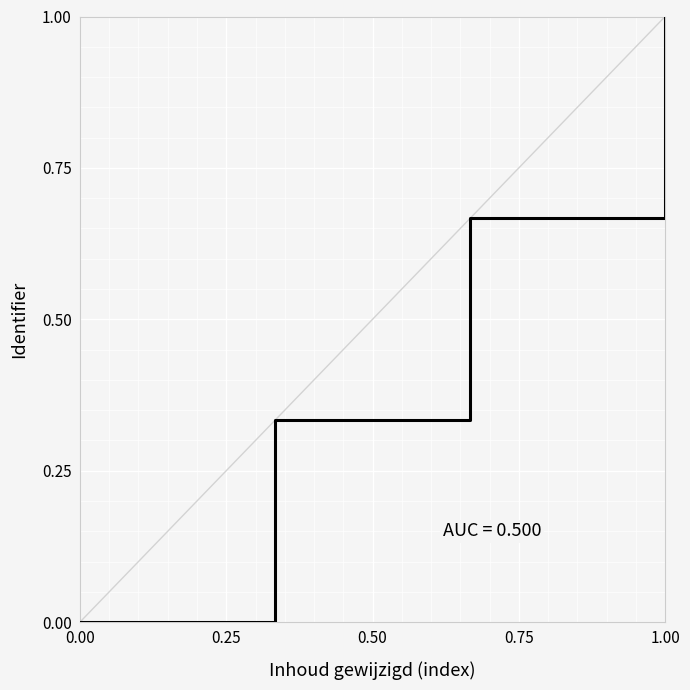

Which has a higher value, 0.25 or 0.00?

0.25